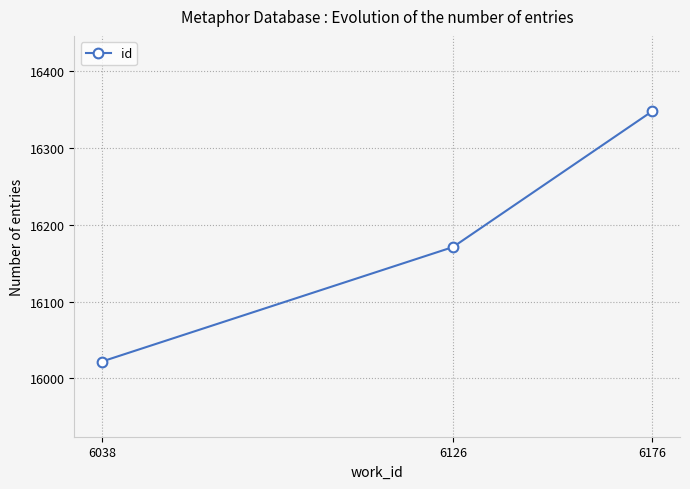

Which label corresponds to the largest value in the chart?

6176